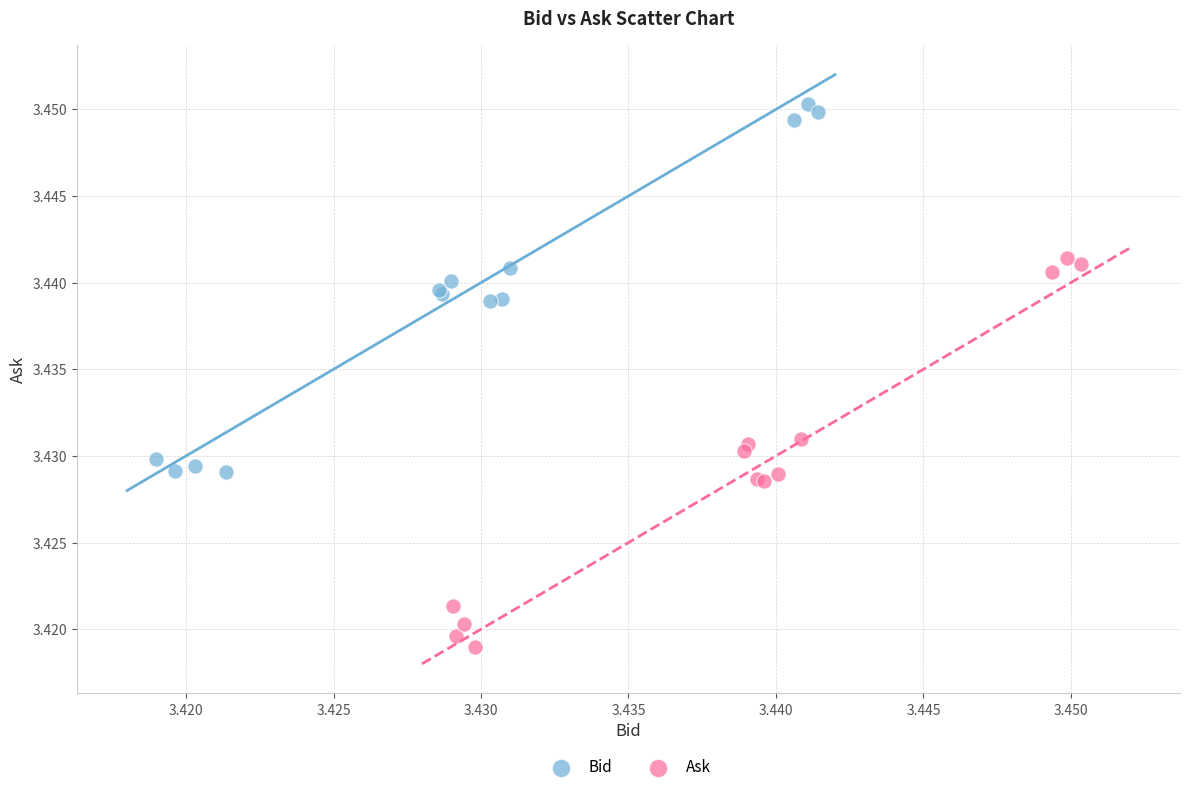

Which series has the largest Y range (max minus min)?

Ask